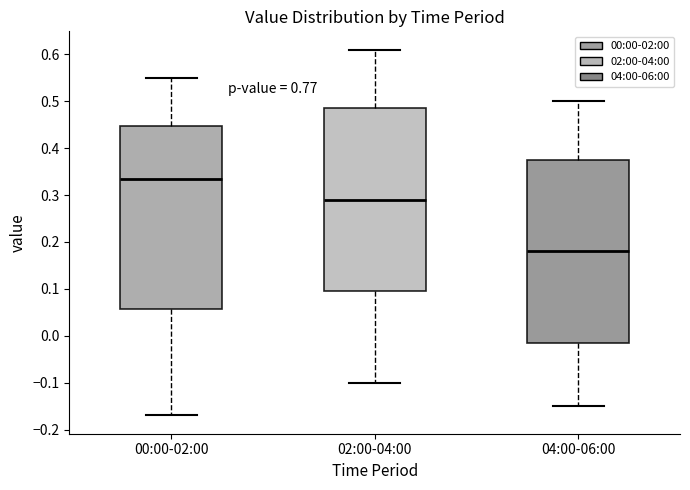

Reading left to right, transcribe this box plot: for each box, give where its median line is, the range the box spans, and where its two whiskers end, as read against the y-axis. The values are not printed on the chart, so give them approximately, as read against the axis.

00:00-02:00: median 0.34, box 0.06 to 0.45, whiskers -0.17 to 0.55
02:00-04:00: median 0.29, box 0.10 to 0.49, whiskers -0.10 to 0.61
04:00-06:00: median 0.18, box -0.01 to 0.38, whiskers -0.15 to 0.50